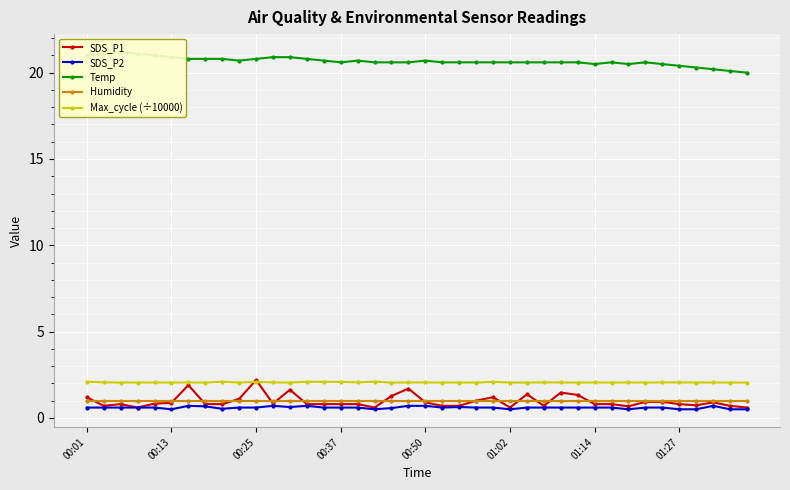

True or false: Temp and Humidity cross at least once.

False